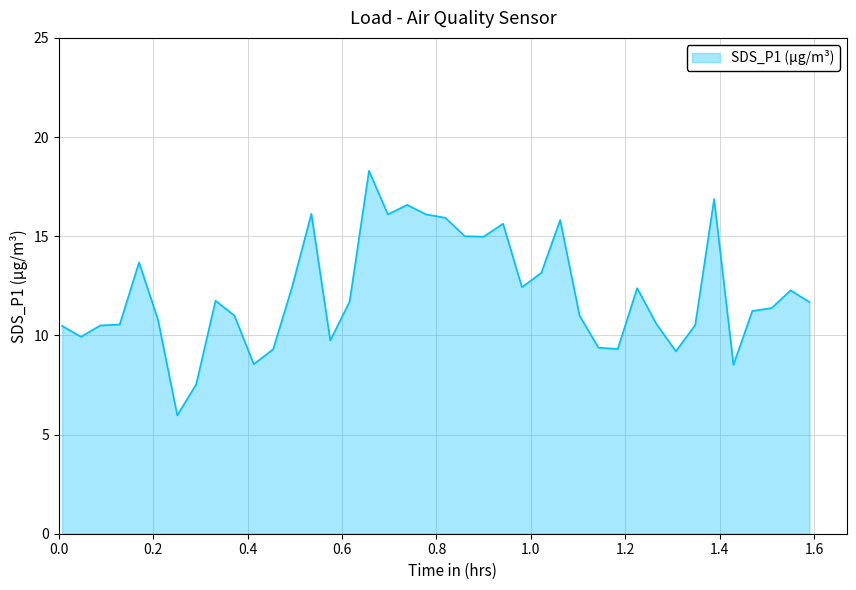

What is the greatest value displayed?

18.3